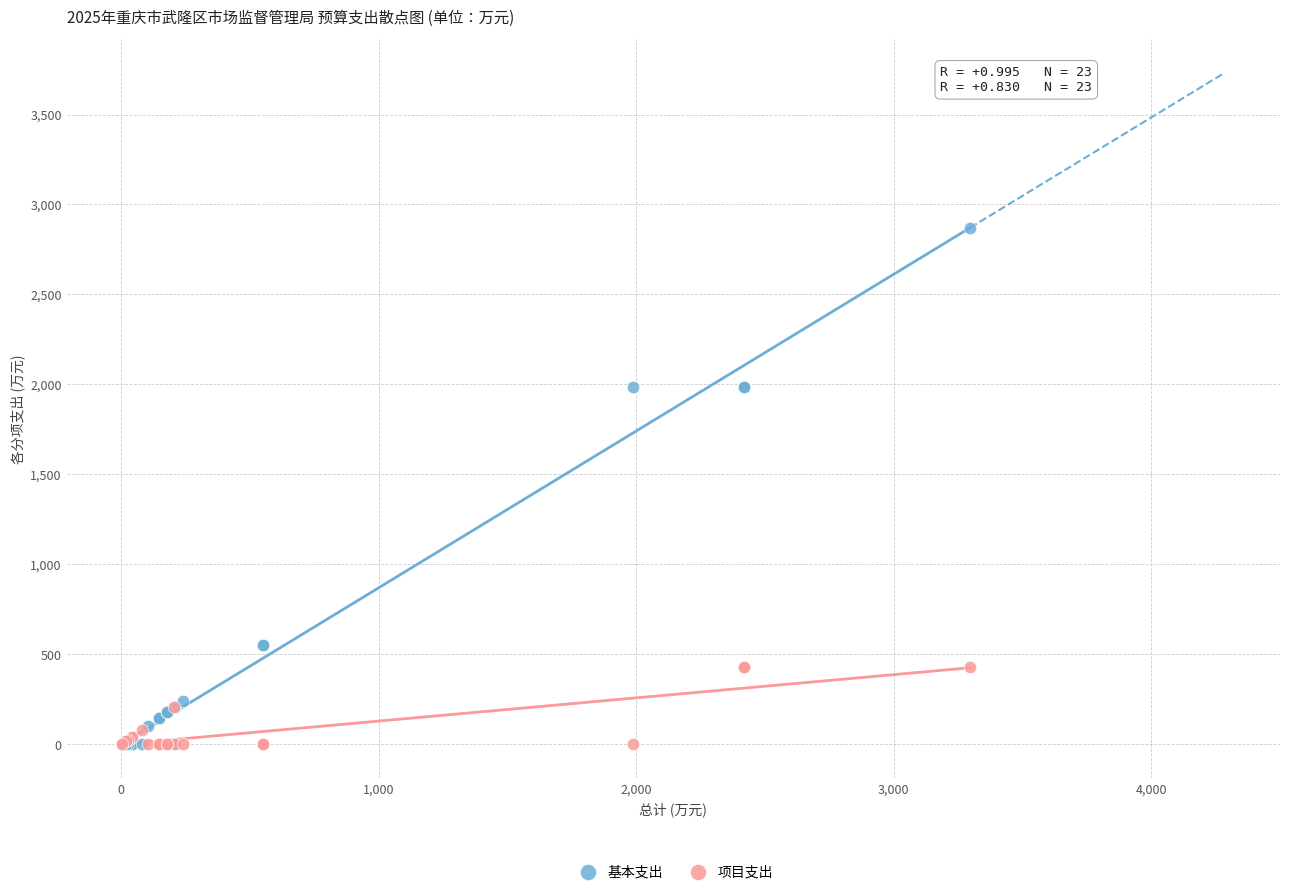

Which series has the widest spread of Y values?

基本支出